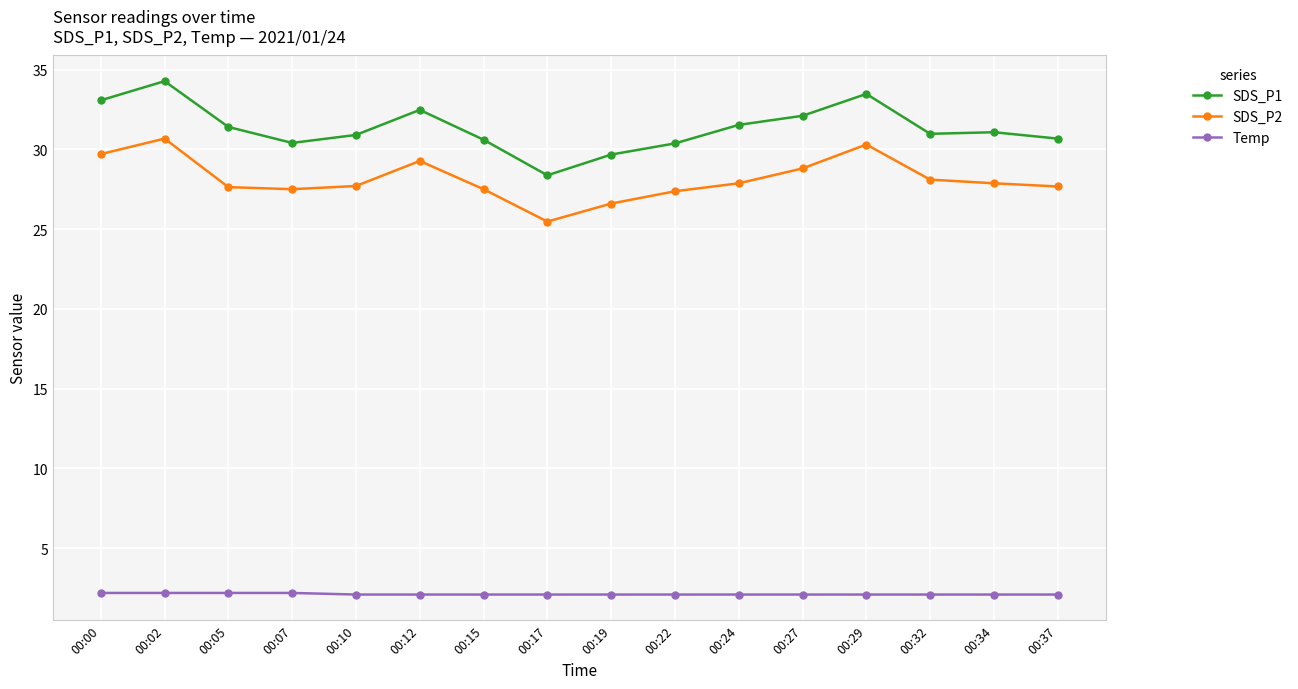

What is the difference between the maximum and minimum values in the SDS_P2 series?

5.2